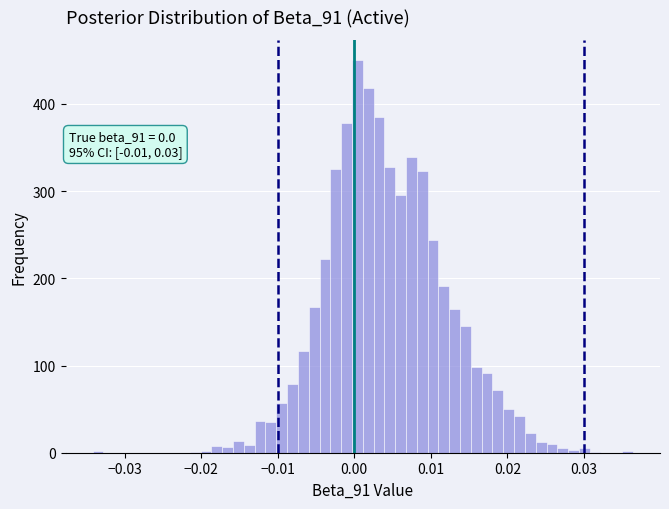

Read against the x-axis, roughly where is the centre of the tallest bar?

0.000